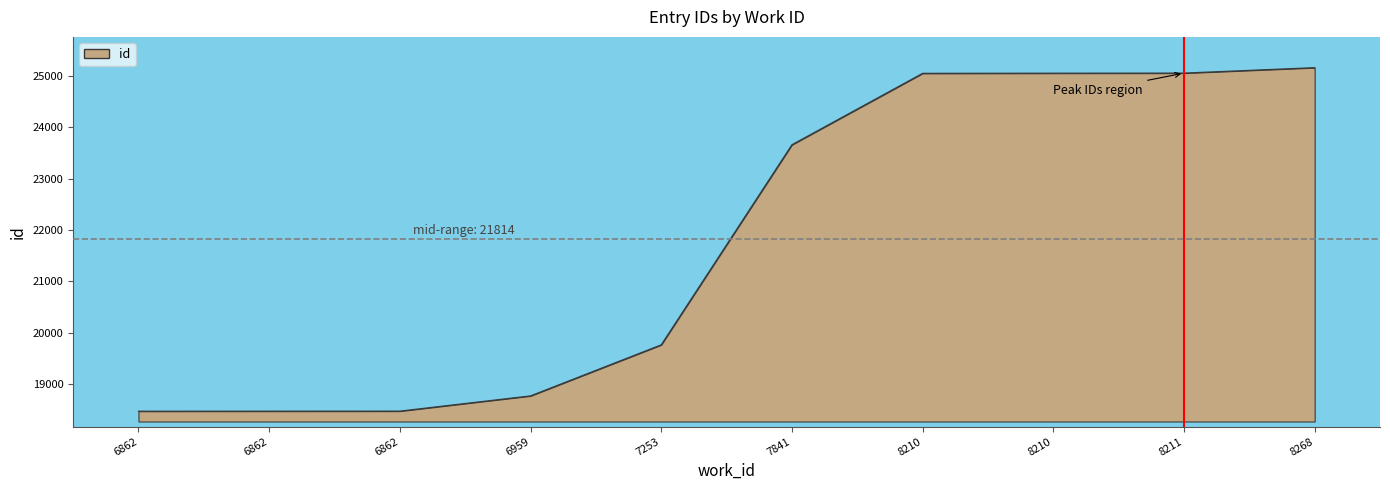

What is the difference between the second highest and second lowest values?

6590